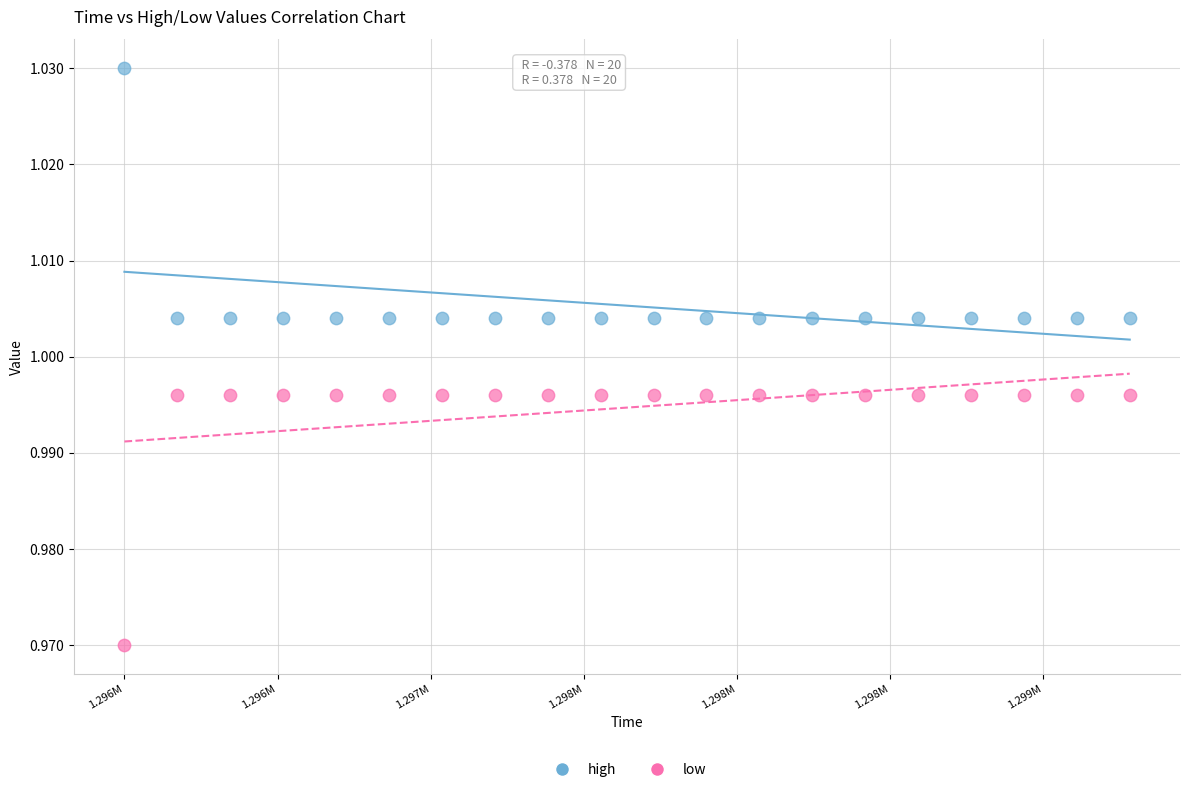

Which series contains the lowest Y value?

low